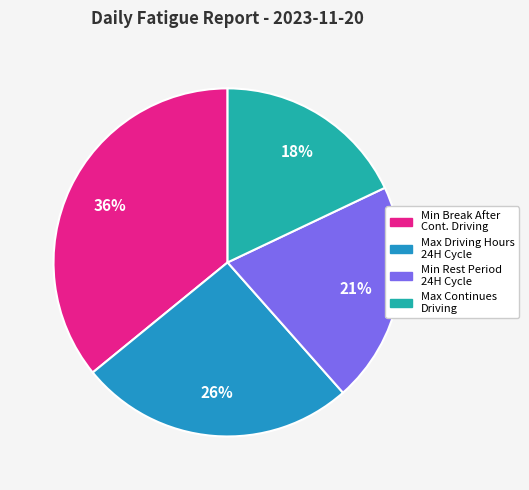

To the nearest percent, what is the average slice percentage?

25%